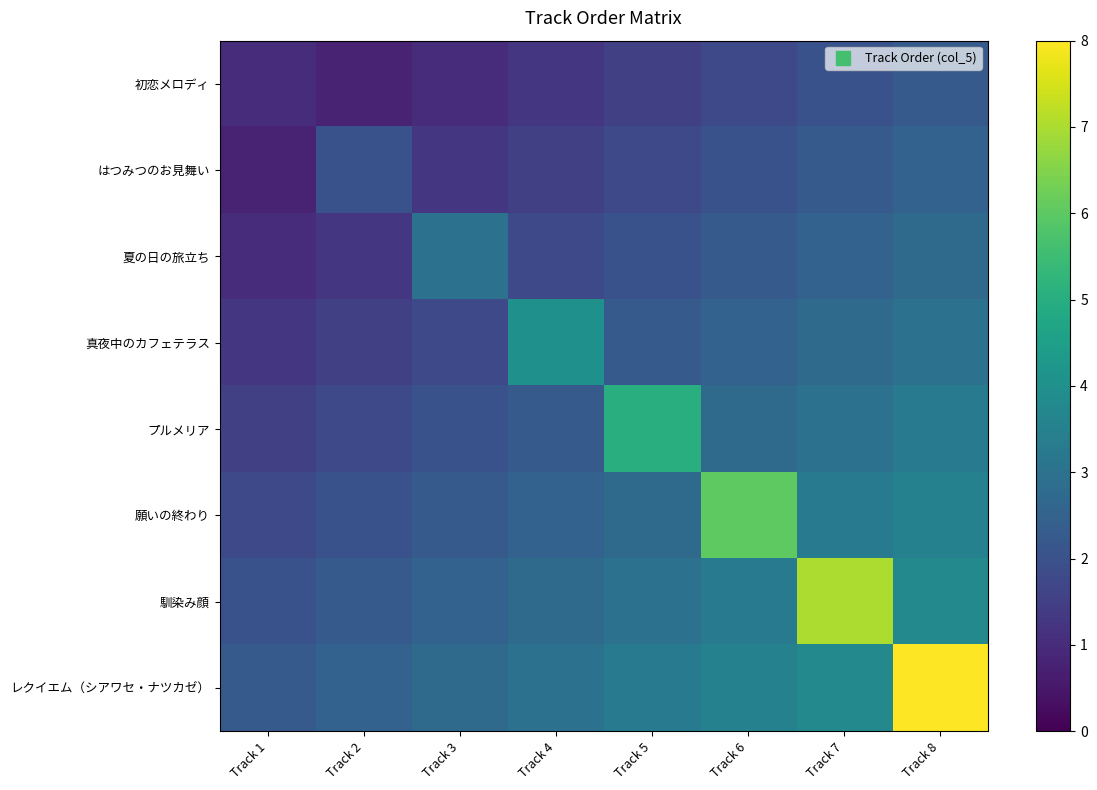

What is the total value across all series at Track 5?

21.5